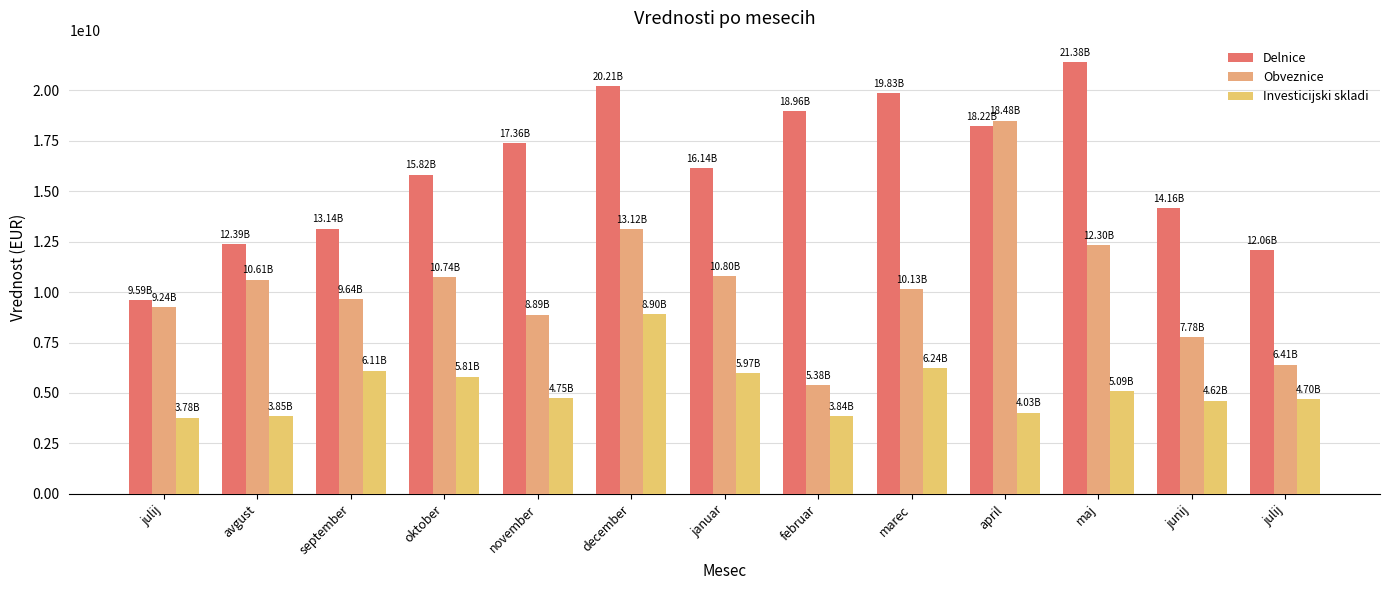

Are the bars grouped side by side (vs. stacked)?

Yes